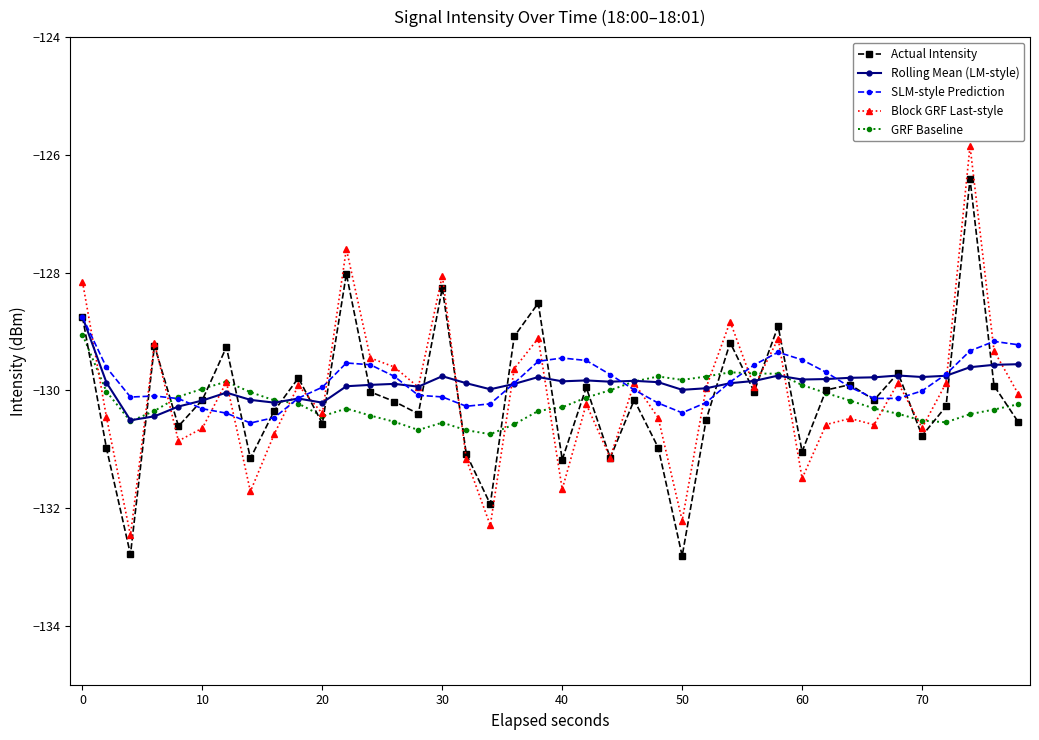

What is the minimum value for Actual Intensity?

-132.8